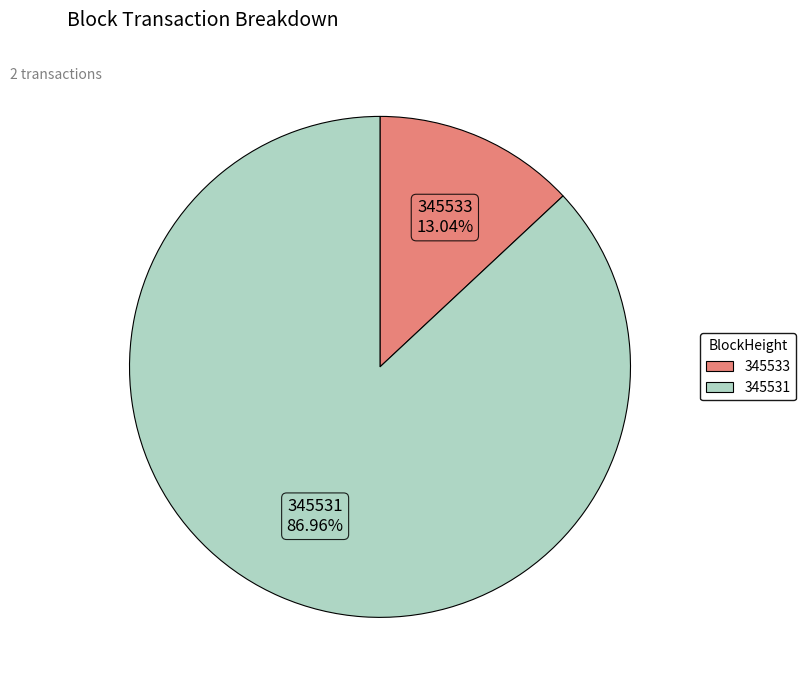

Which slice is the largest?

345531